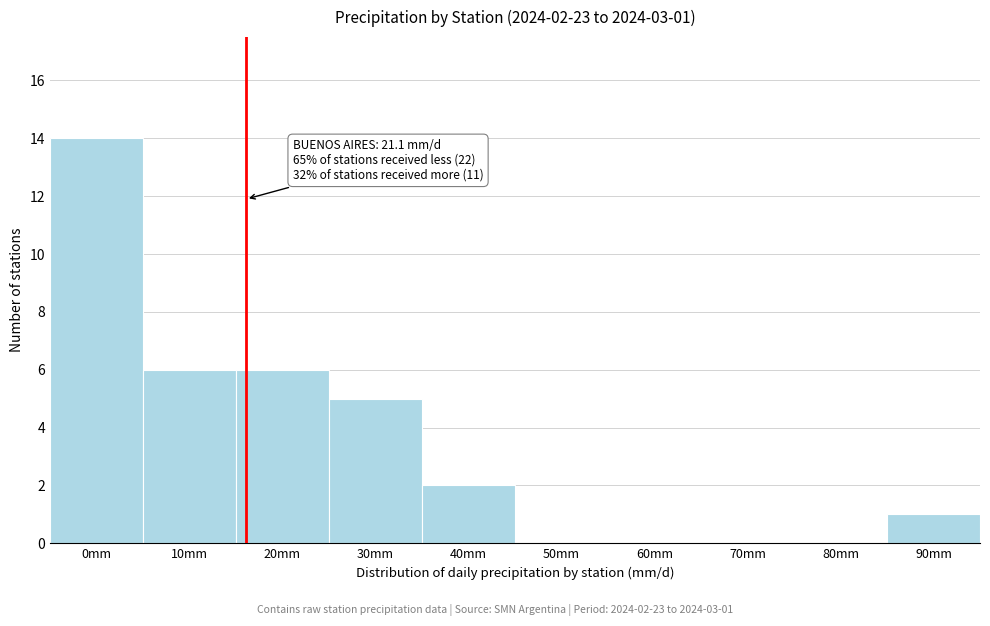

Reading right to left, what are all the values shown in this chart?

90mm=1	80mm=0	70mm=0	60mm=0	50mm=0	40mm=2	30mm=5	20mm=6	10mm=6	0mm=14